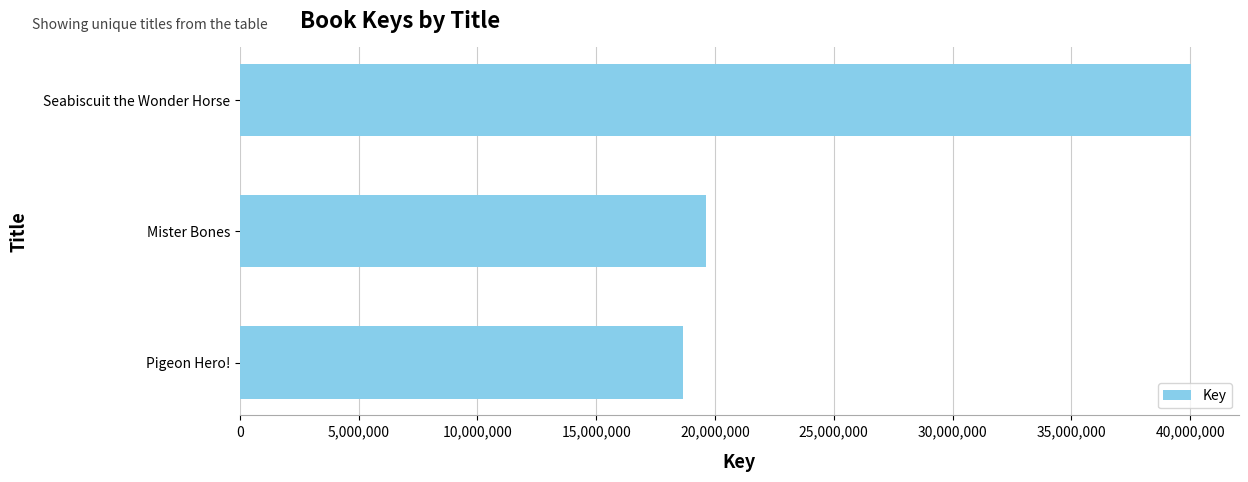

Where is the data nearest to the value 29351992?

Mister Bones